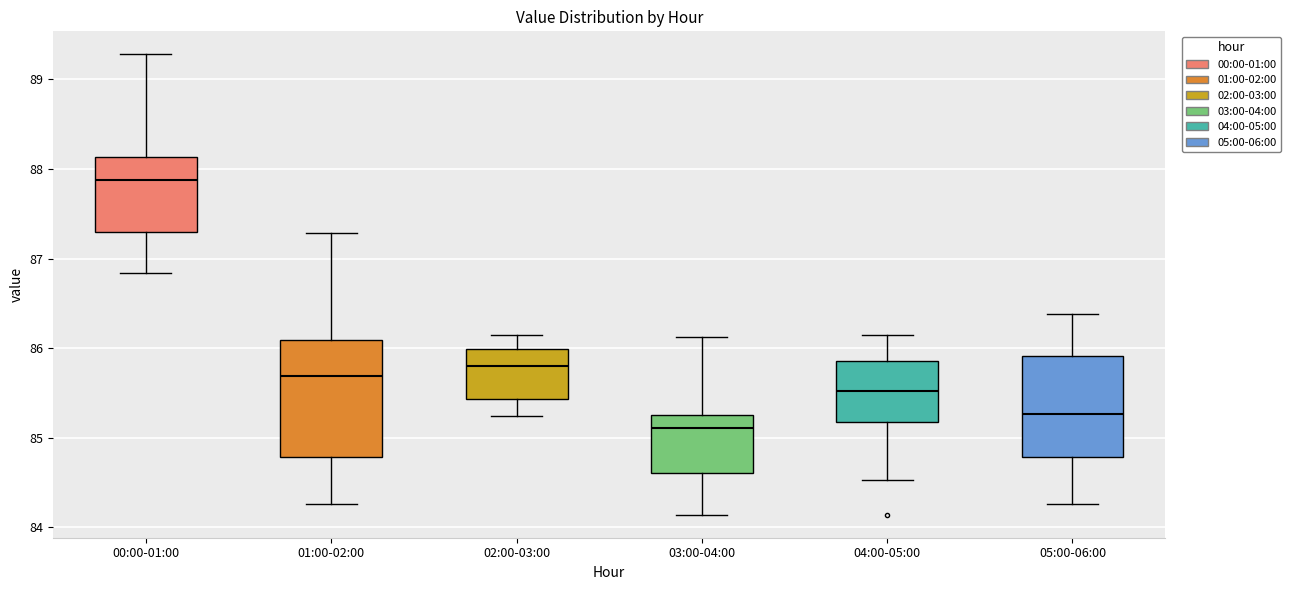

Which box is the tallest, from its lower edge to its upper edge?

01:00-02:00